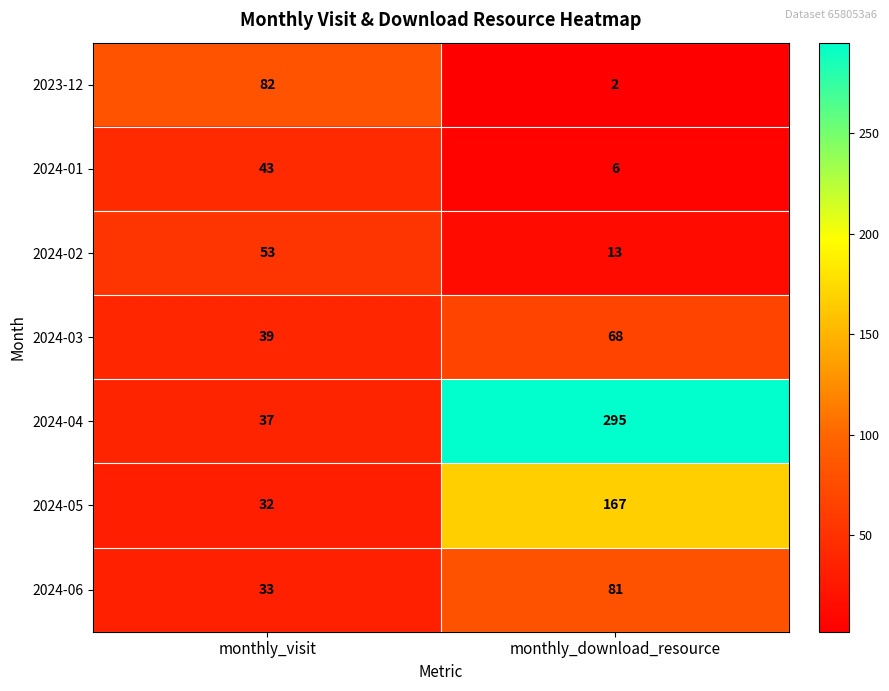

Where is 2024-03 nearest to the value 53?

monthly_visit